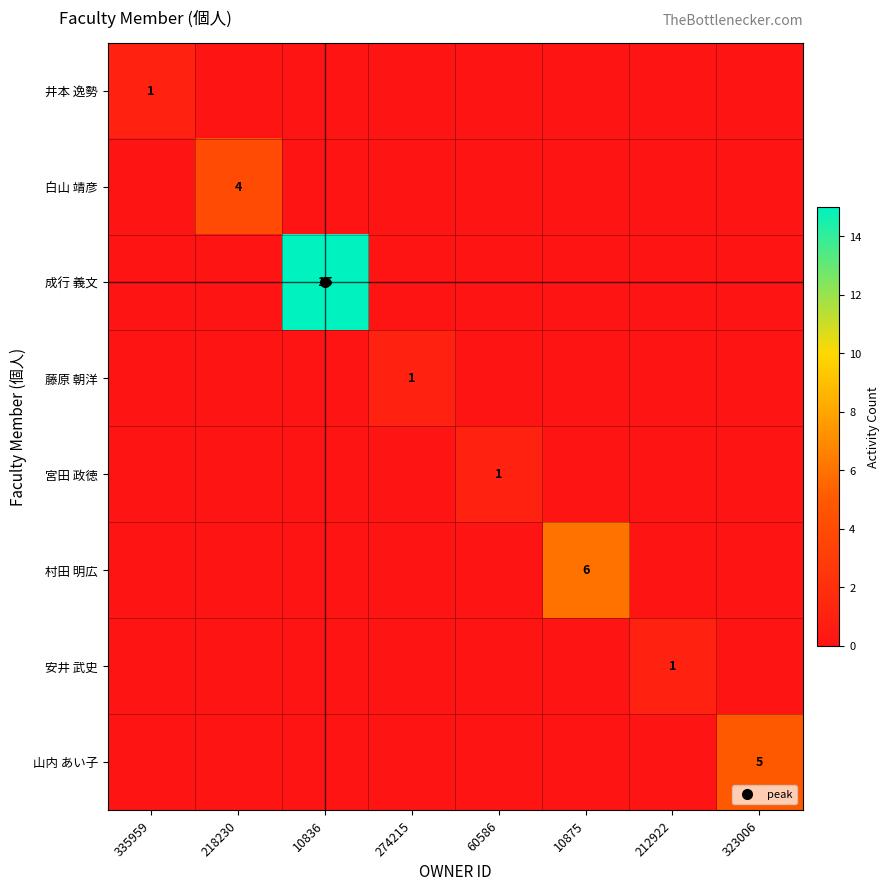

The value of 宮田 政徳 at 274215 is -1. True or false?

False